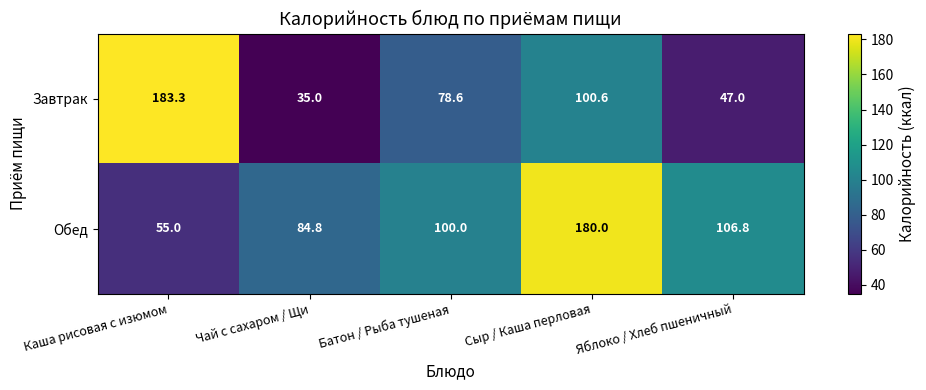

How many distinct data groups are displayed?

2